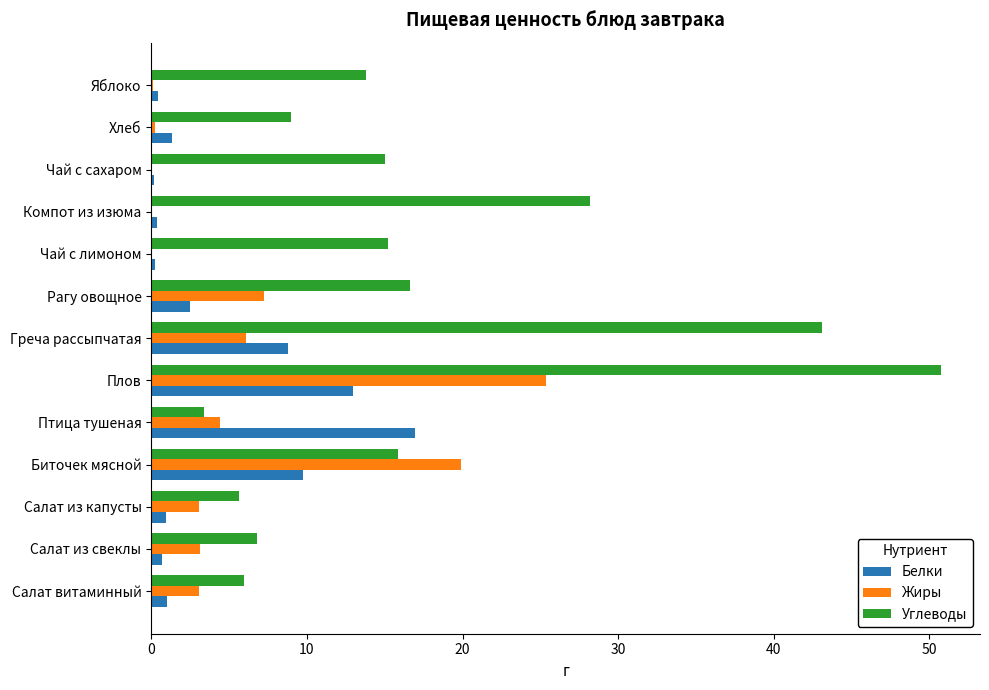

The Углеводы series shows 7.5 at Салат из капусты. True or false?

False